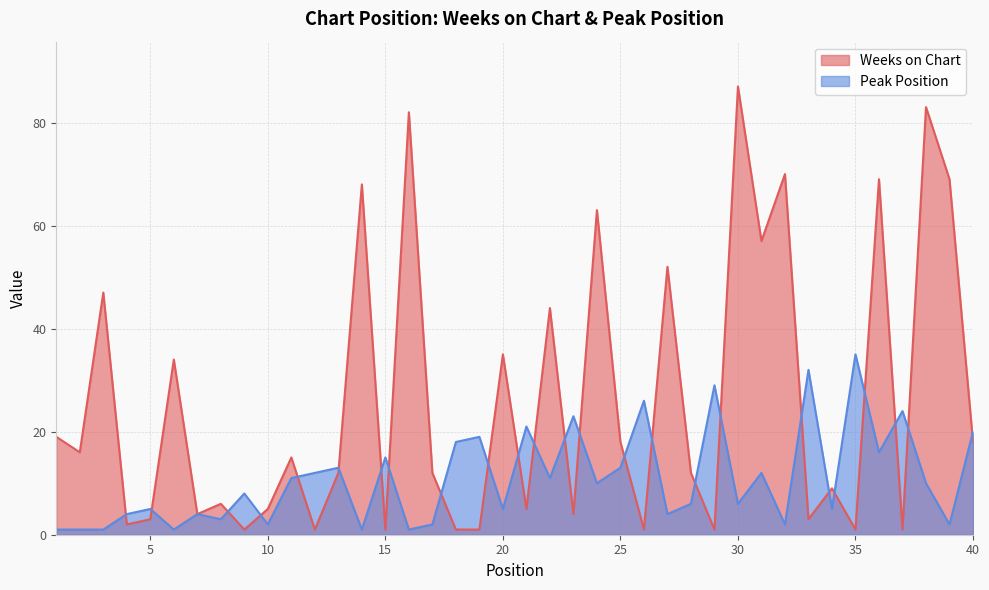

Which series has the largest range (max minus min)?

Weeks on Chart